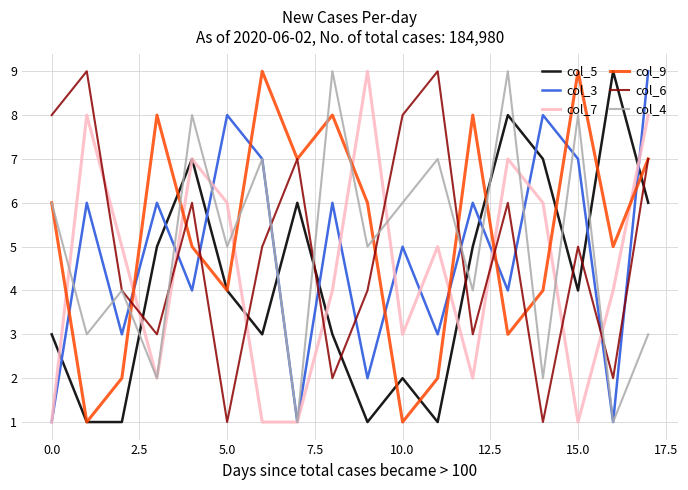

Reading left to right, transcribe all the data shown in this chart.

col_5: 3	1	1	5	7	4	3	6	3	1	2	1	5	8	7	4	9	6
col_3: 1	6	3	6	4	8	7	1	6	2	5	3	6	4	8	7	1	9
col_7: 1	8	5	2	7	6	1	1	4	9	3	5	2	7	6	1	4	8
col_9: 6	1	2	8	5	4	9	7	8	6	1	2	8	3	4	9	5	7
col_6: 8	9	4	3	6	1	5	7	2	4	8	9	3	6	1	5	2	7
col_4: 6	3	4	2	8	5	7	1	9	5	6	7	4	9	2	8	1	3